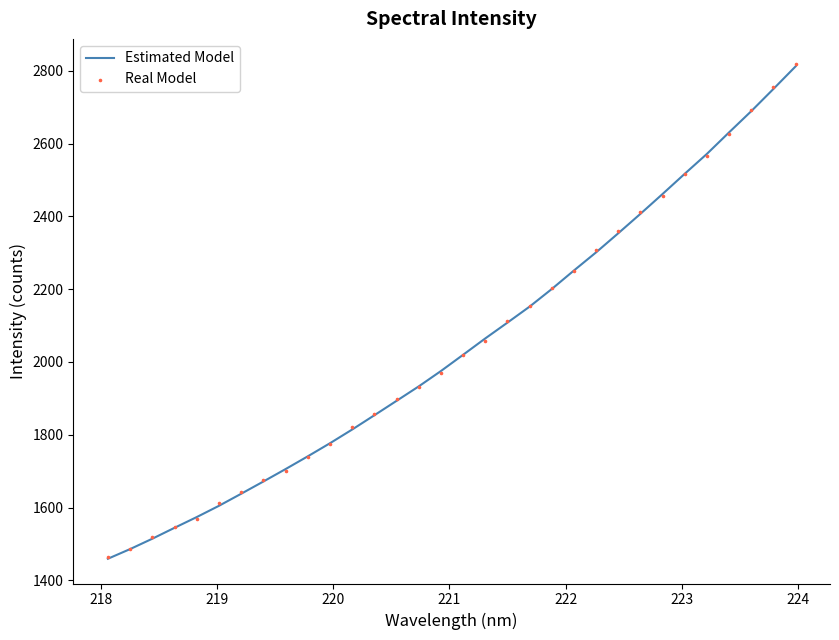

Which series has the largest total across all categories?

Real Model